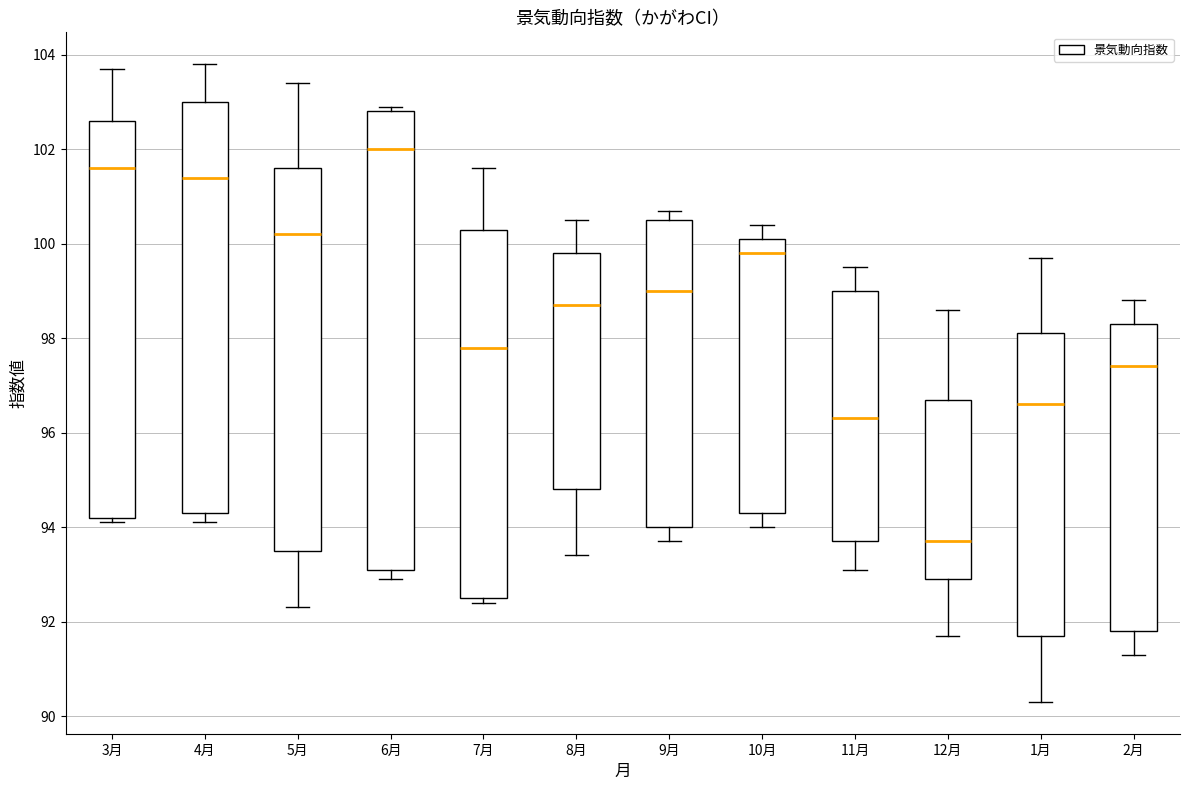

Comparing the boxes themselves (not the whiskers), which one is the tallest?

6月